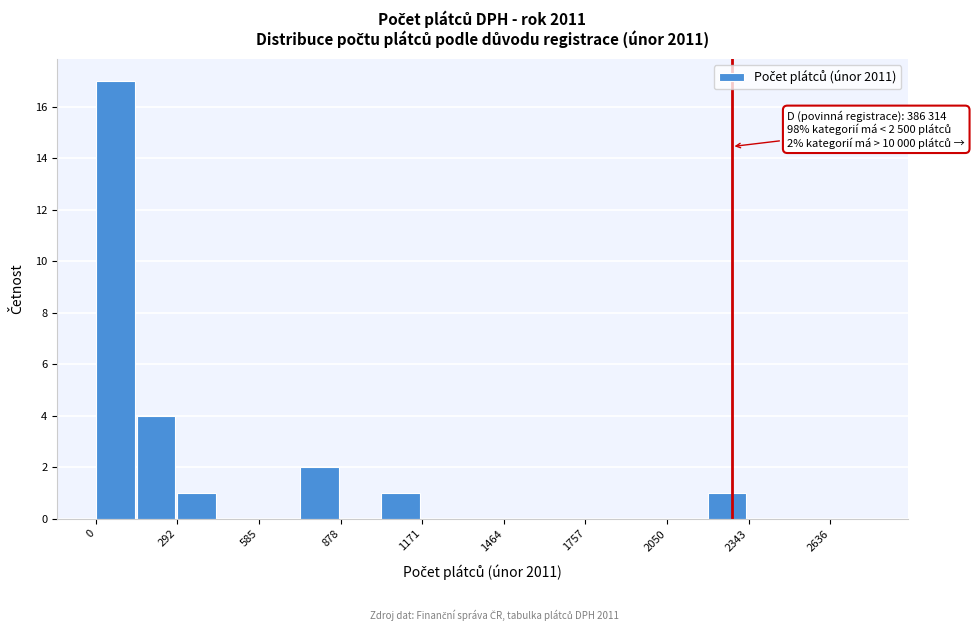

Read against the x-axis, roughly where is the centre of the tallest bar?

50